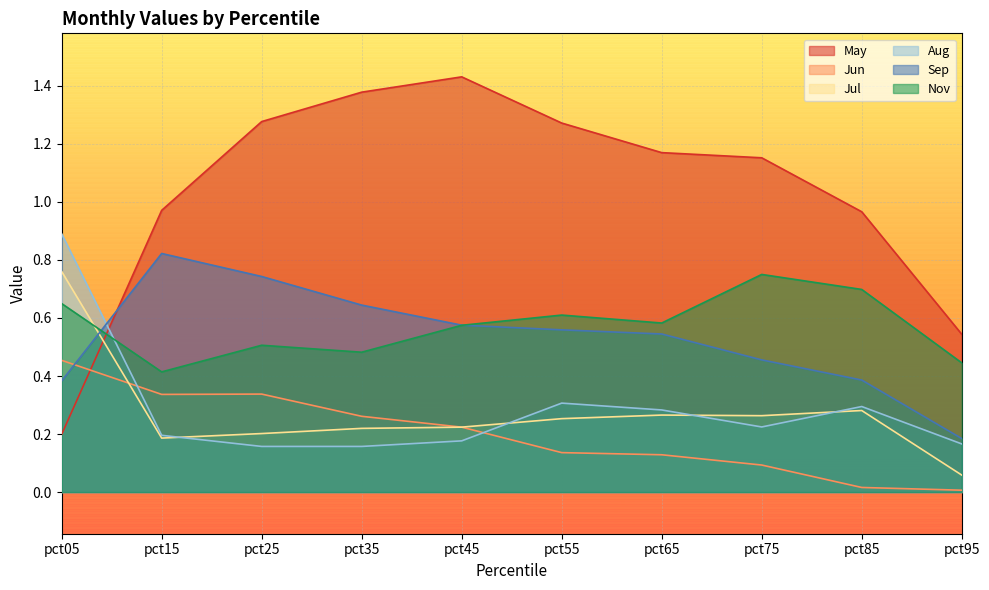

Reading right to left, transcribe all the data shown in this chart.

May: 0.5	1.0	1.2	1.2	1.3	1.4	1.4	1.3	1.0	0.2
Jun: 0.0	0.0	0.1	0.1	0.1	0.2	0.3	0.3	0.3	0.5
Jul: 0.1	0.3	0.3	0.3	0.3	0.2	0.2	0.2	0.2	0.8
Aug: 0.2	0.3	0.2	0.3	0.3	0.2	0.2	0.2	0.2	0.9
Sep: 0.2	0.4	0.5	0.5	0.6	0.6	0.6	0.7	0.8	0.4
Nov: 0.4	0.7	0.8	0.6	0.6	0.6	0.5	0.5	0.4	0.6